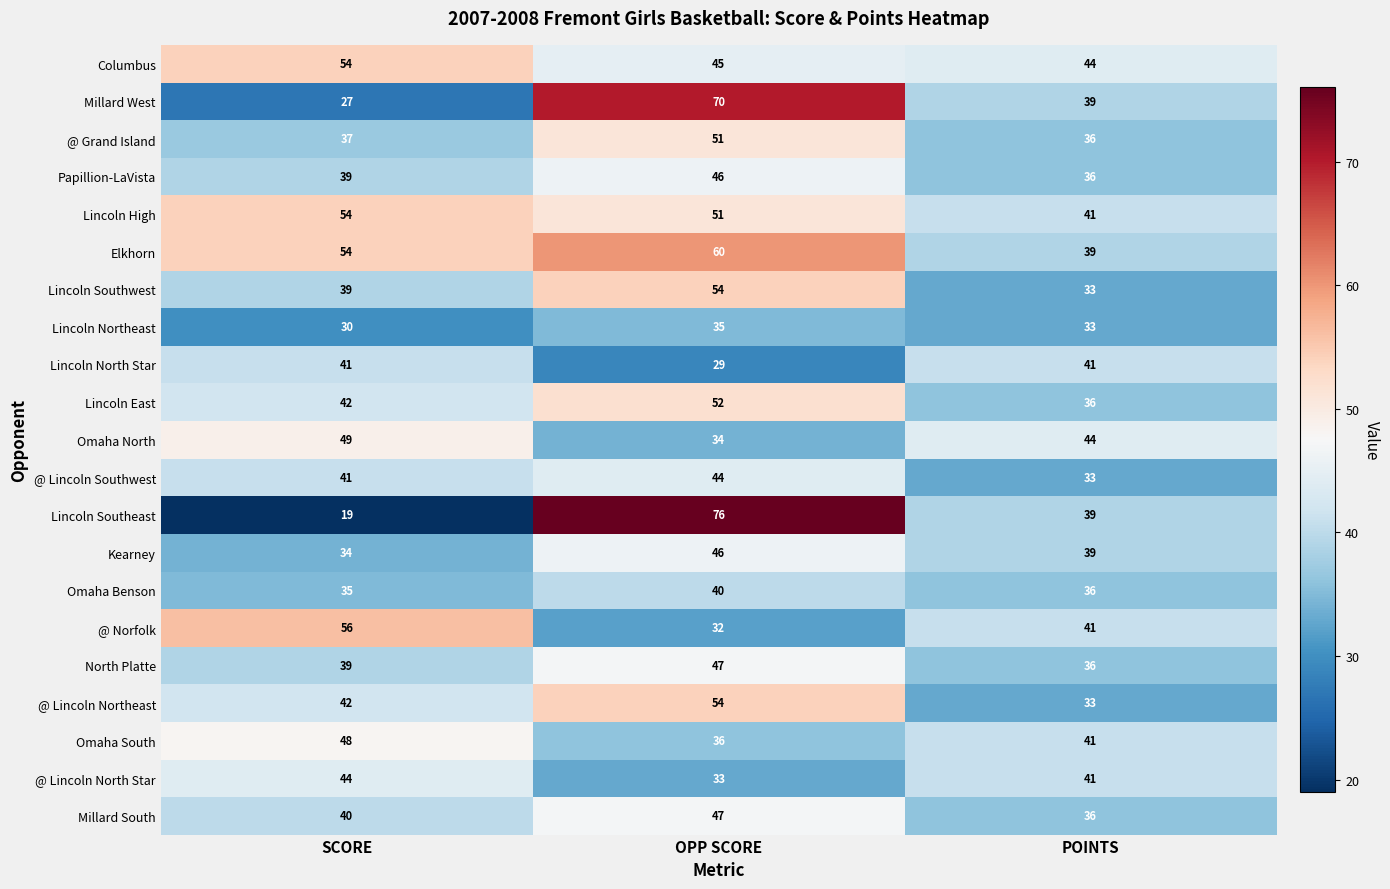

What is the sum of all Lincoln Southwest values?

126